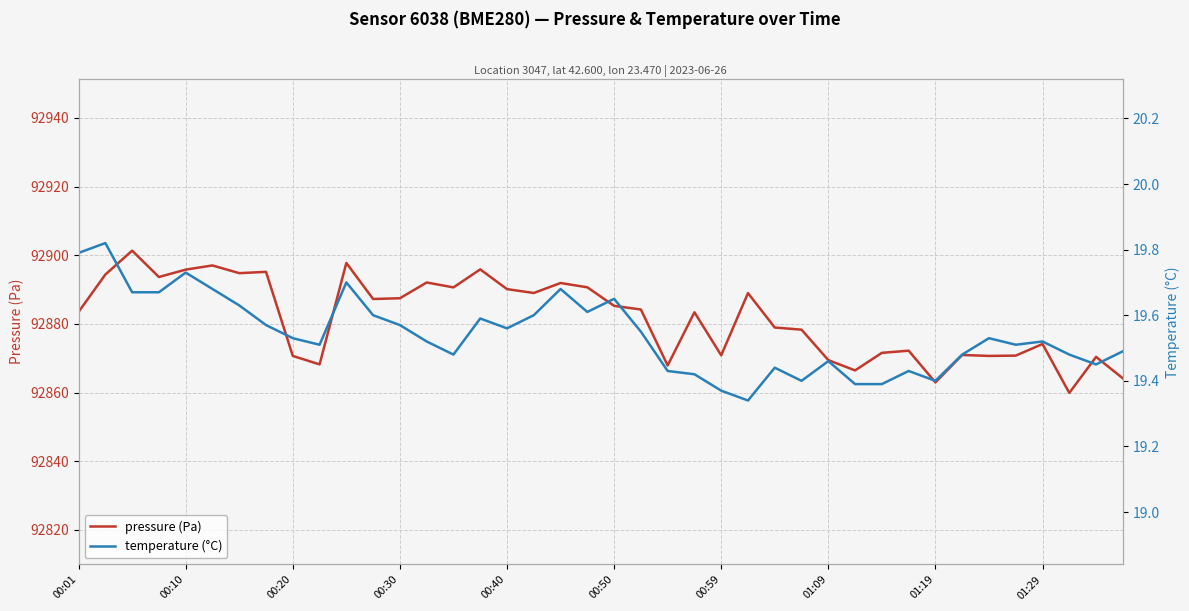

The pressure (Pa) series shows 92885.2 at 00:50. True or false?

True